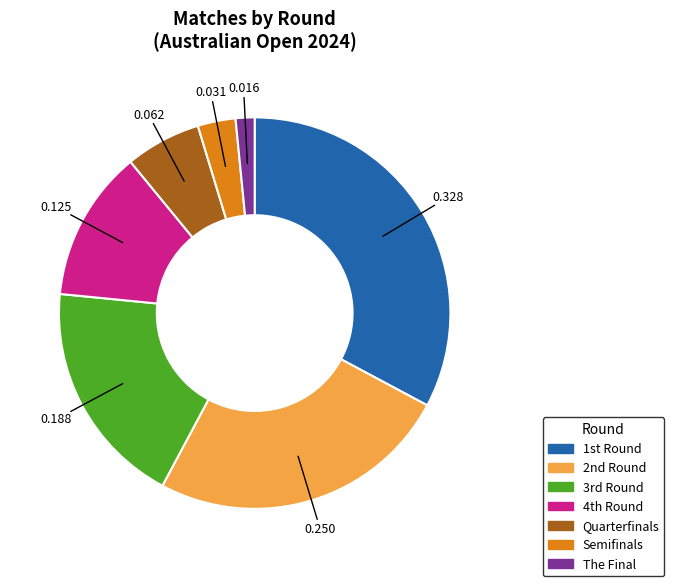

How many segments does this pie chart have?

7